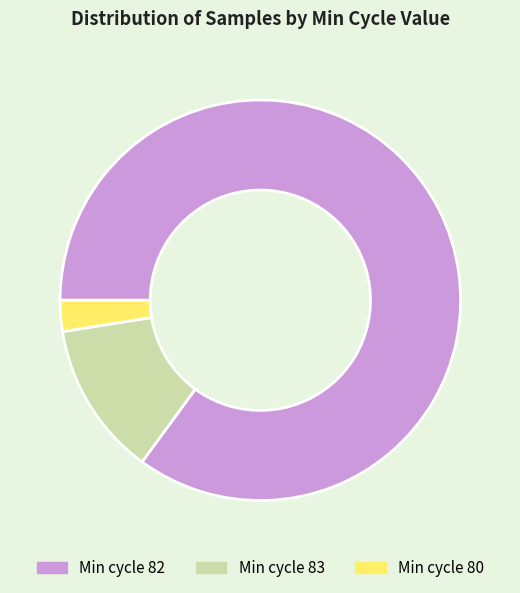

True or false: Min cycle 82 accounts for 85% of the total.

True